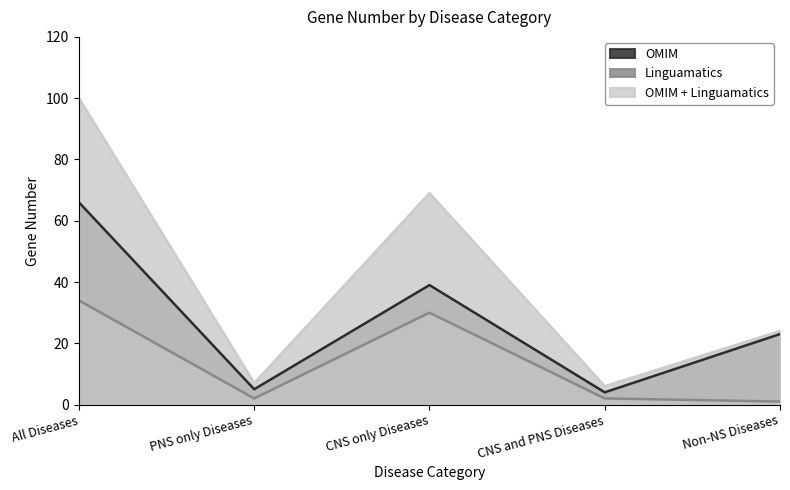

What is the difference between the second highest and second lowest values in the Linguamatics series?

28